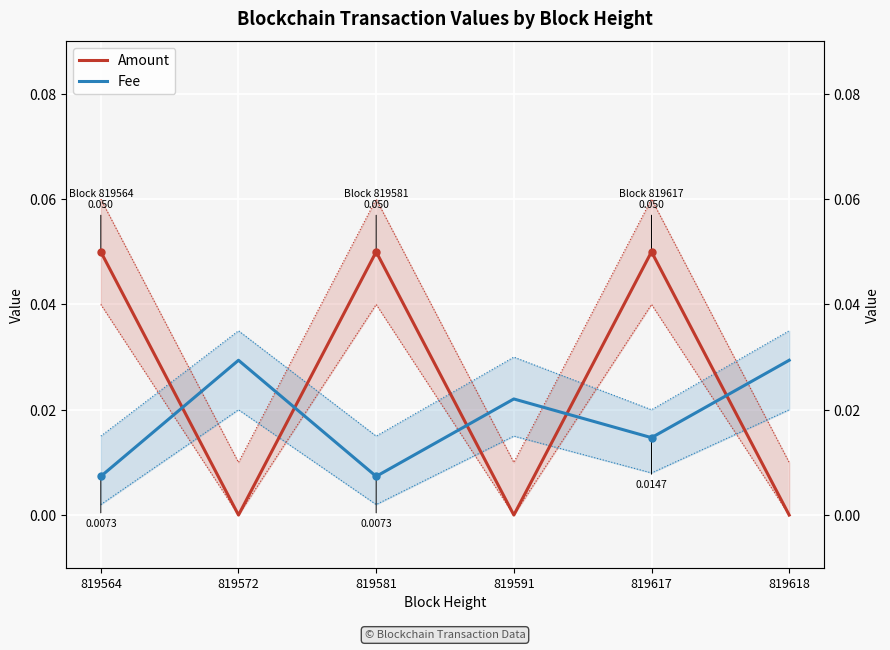

How many lines are shown in the chart?

2